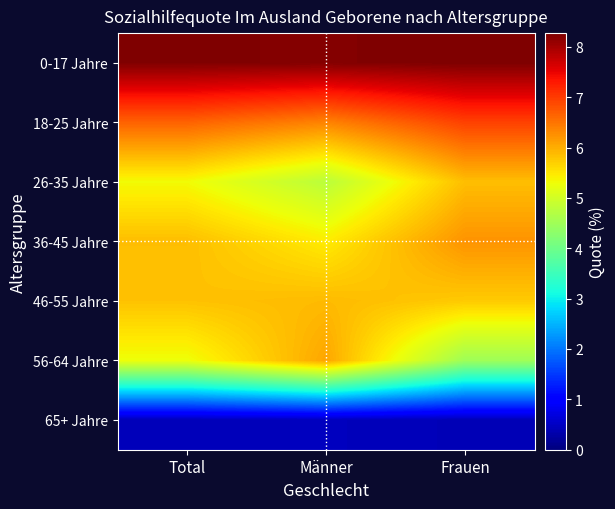

At Männer, list the series in order from largest to smallest.

0-17 Jahre, 18-25 Jahre, 56-64 Jahre, 46-55 Jahre, 36-45 Jahre, 26-35 Jahre, 65+ Jahre